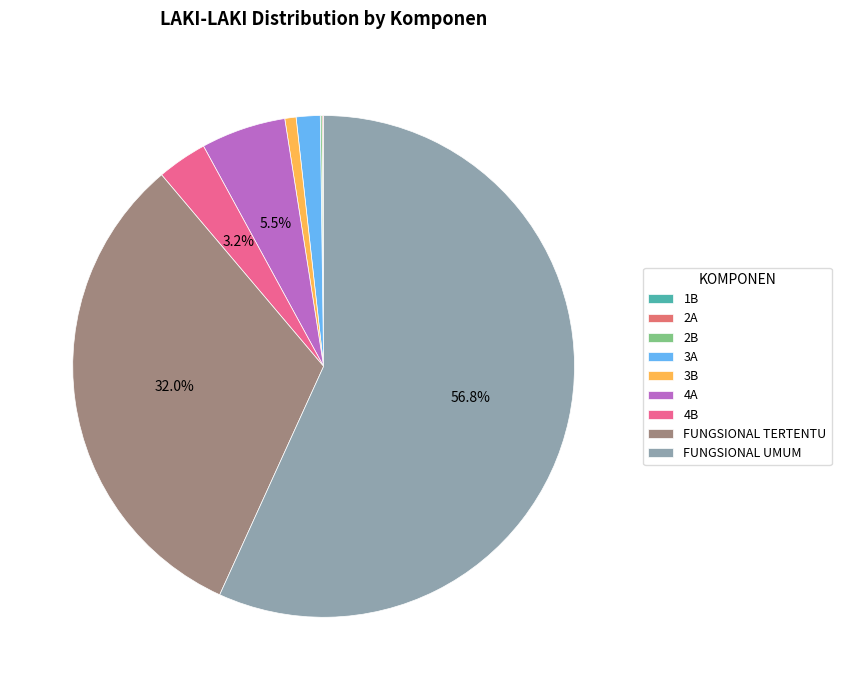

To the nearest percent, what is the combined percentage of 4A and FUNGSIONAL TERTENTU?

37%